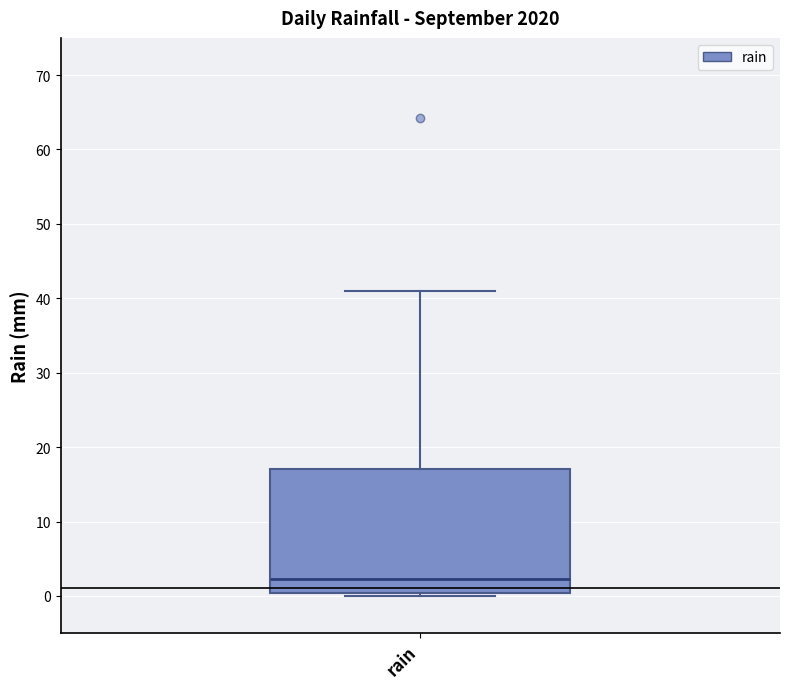

Read this box plot against the y-axis: the position of the median line, the range covered by the box, and the ends of both whiskers. The values are not printed on the chart, so give them approximately, as read against the axis.

median 2, box 0 to 17, whiskers 0 (just below the box's lower edge) to 41